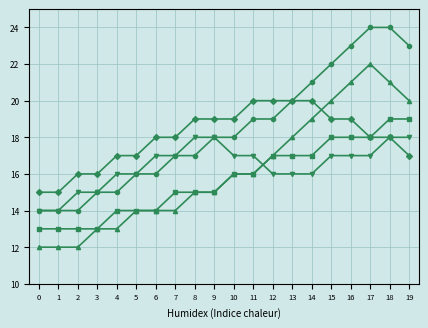

What is the total value across all series at 8?

84